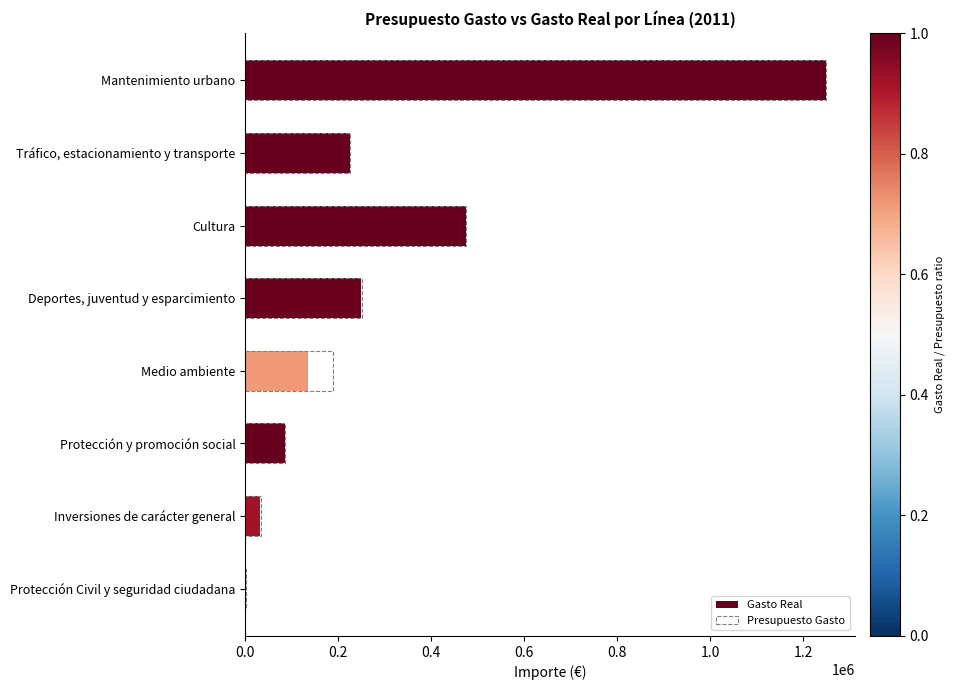

Reading left to right, transcribe all the data shown in this chart.

Gasto Real: 0.0=1248786.4	0.2=224503.6	0.4=475523.4	0.6=248970.9	0.8=135202.3	1.0=86843.8	1.2=32374.9	1.4=1349.7
Presupuesto Gasto: 0.0=1248786.4	0.2=224503.6	0.4=475523.4	0.6=250317.4	0.8=188704.7	1.0=86844.0	1.2=35238.7	1.4=1349.7